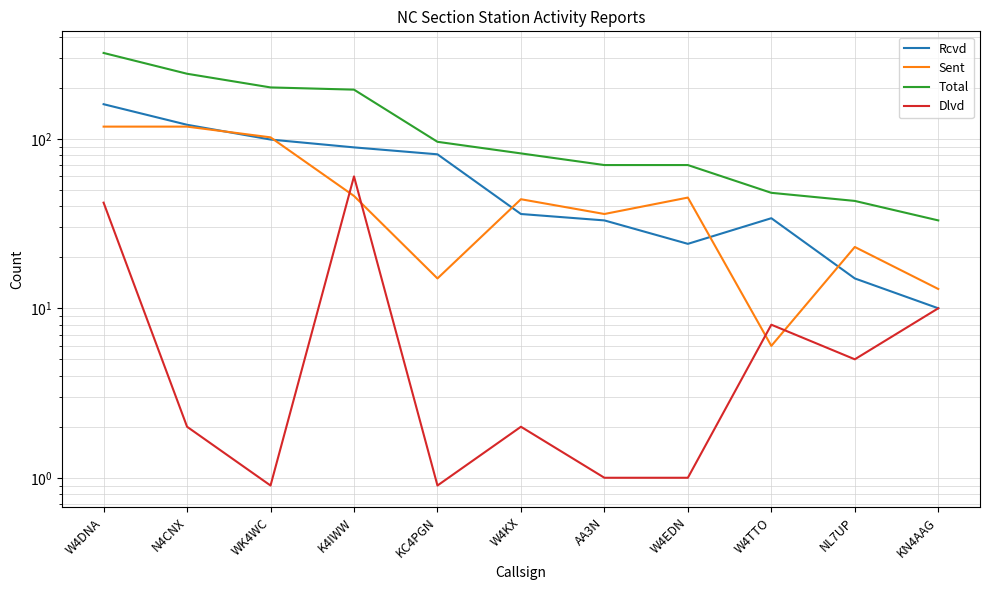

Reading left to right, extract all data points from this chart.

Rcvd: W4DNA=160.0	N4CNX=121.0	WK4WC=99.0	K4IWW=89.0	KC4PGN=81.0	W4KX=36.0	AA3N=33.0	W4EDN=24.0	W4TTO=34.0	NL7UP=15.0	KN4AAG=10.0
Sent: W4DNA=118.0	N4CNX=118.0	WK4WC=102.0	K4IWW=46.0	KC4PGN=15.0	W4KX=44.0	AA3N=36.0	W4EDN=45.0	W4TTO=6.0	NL7UP=23.0	KN4AAG=13.0
Total: W4DNA=321.0	N4CNX=242.0	WK4WC=201.0	K4IWW=195.0	KC4PGN=96.0	W4KX=82.0	AA3N=70.0	W4EDN=70.0	W4TTO=48.0	NL7UP=43.0	KN4AAG=33.0
Dlvd: W4DNA=42.0	N4CNX=2.0	WK4WC=0.9	K4IWW=60.0	KC4PGN=0.9	W4KX=2.0	AA3N=1.0	W4EDN=1.0	W4TTO=8.0	NL7UP=5.0	KN4AAG=10.0